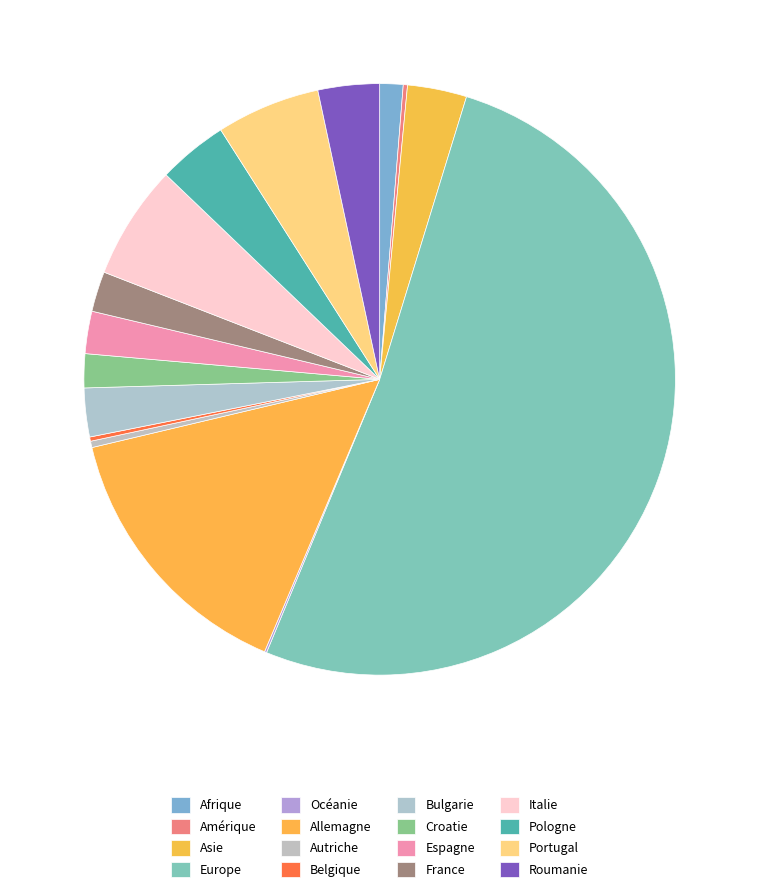

How many slices are in this pie chart?

16